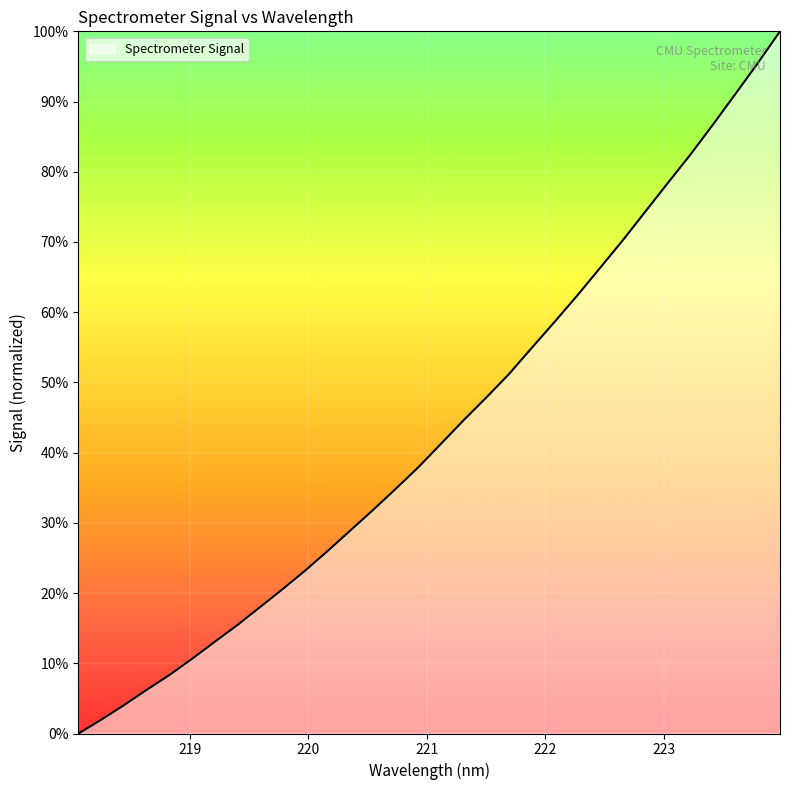

What is the maximum value shown in the chart?

100.0